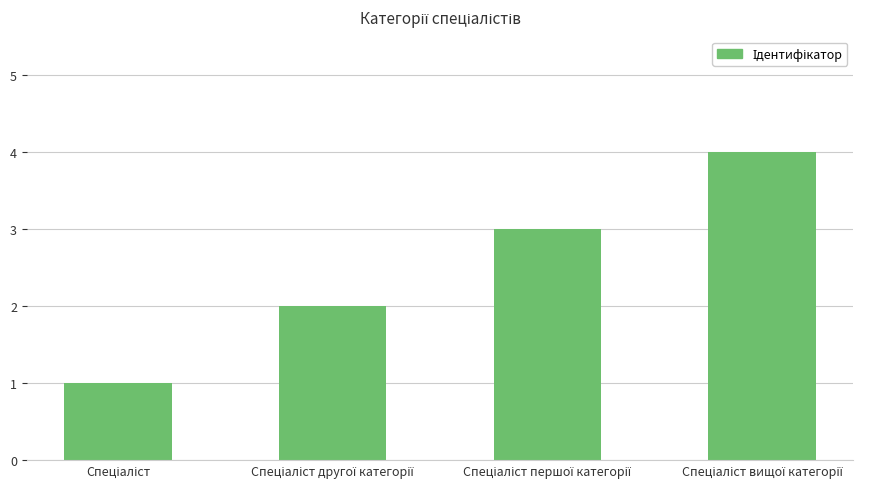

What is the maximum value shown in the chart?

4